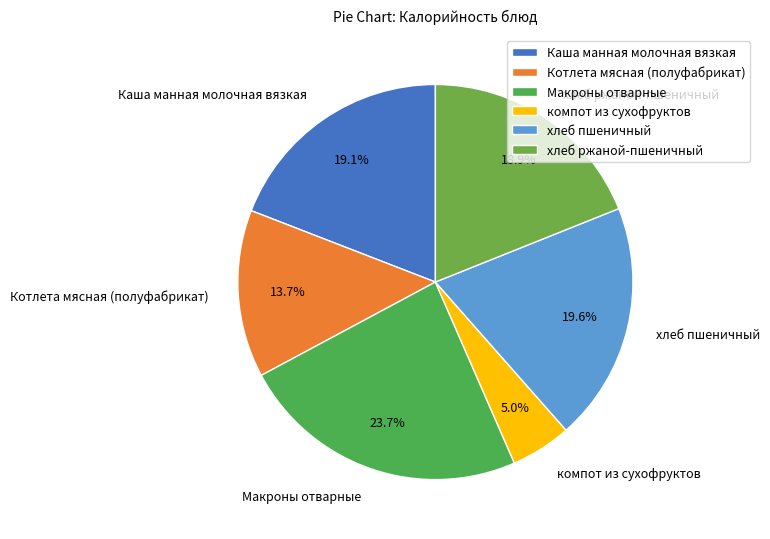

To the nearest percent, what is the difference between the хлеб ржаной-пшеничный and Макроны отварные slice percentages?

5%